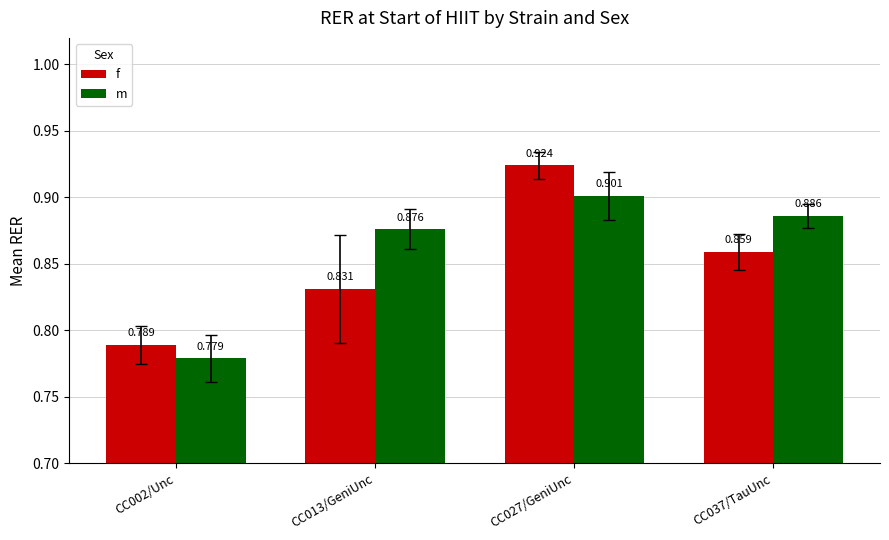

At CC037/TauUnc, list the series in order from largest to smallest.

m, f